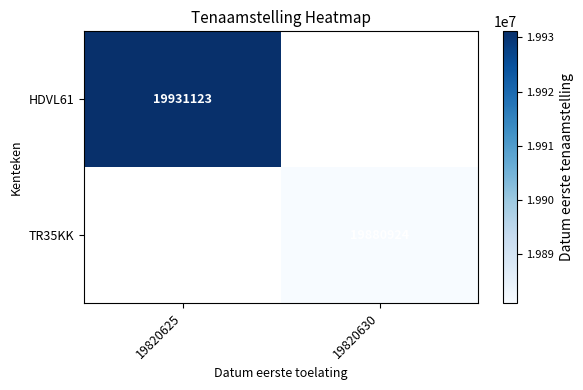

The value of TR35KK at 19820630 is 19880924. True or false?

True